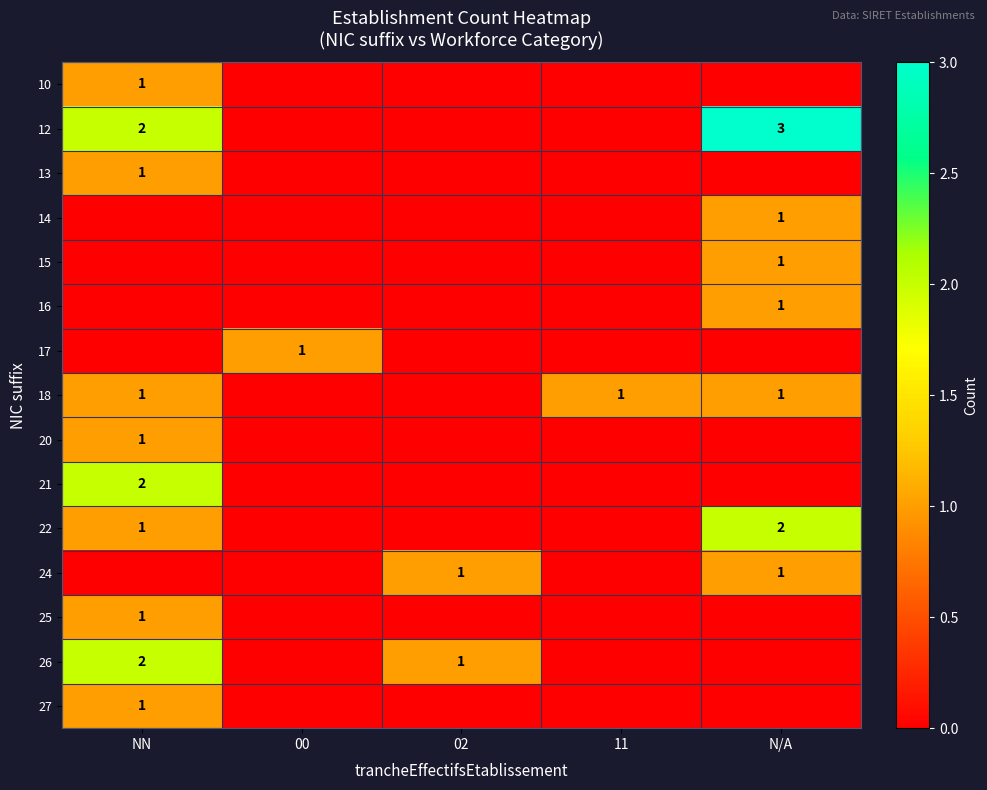

True or false: 16 has a value of 2 at N/A.

False